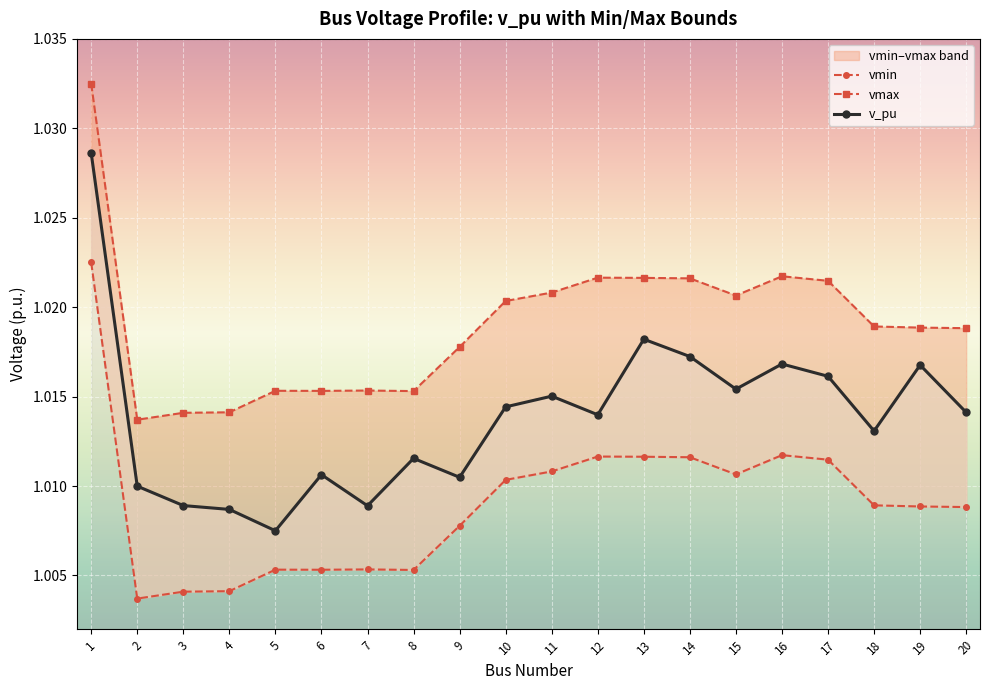

The vmax series shows 1.0 at 4. True or false?

True